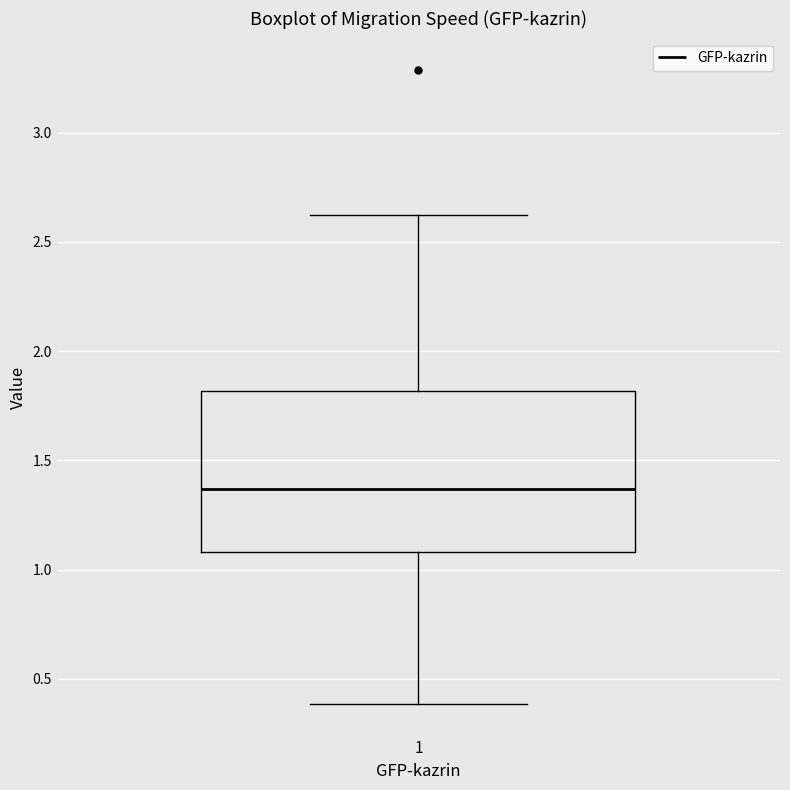

Transcribe this box plot: give where the median line is, the range the box spans, and where the two whiskers end, as read against the y-axis. The values are not printed on the chart, so give them approximately, as read against the axis.

median 1.35, box 1.10 to 1.80, whiskers 0.40 to 2.60